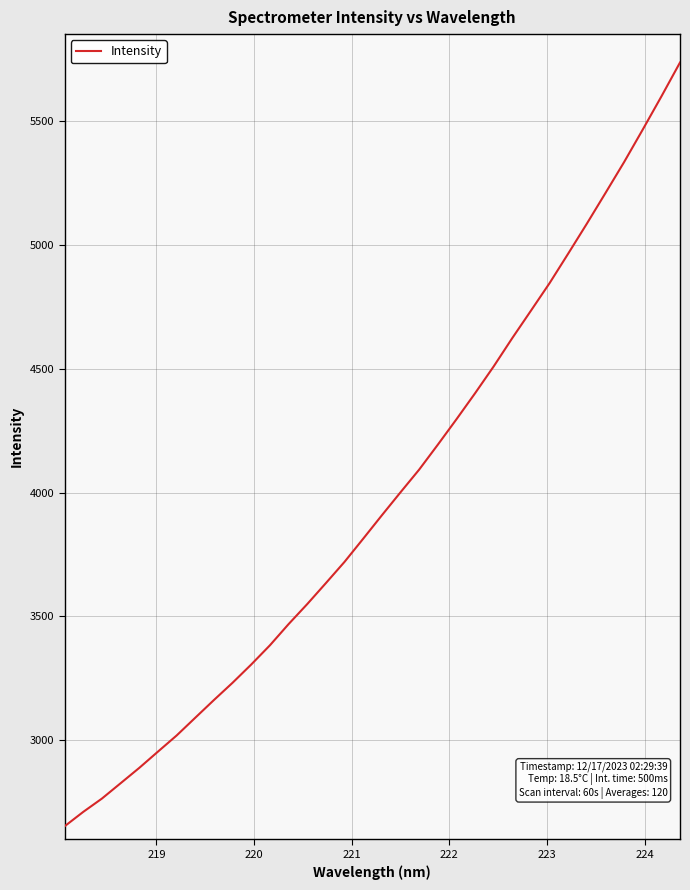

What is the sum of all values?

135190.1